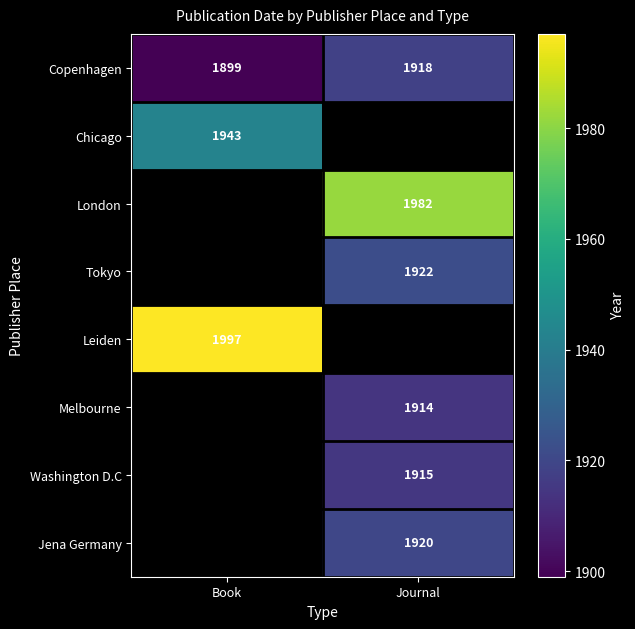

What is the difference between the maximum and minimum values in the Copenhagen series?

19